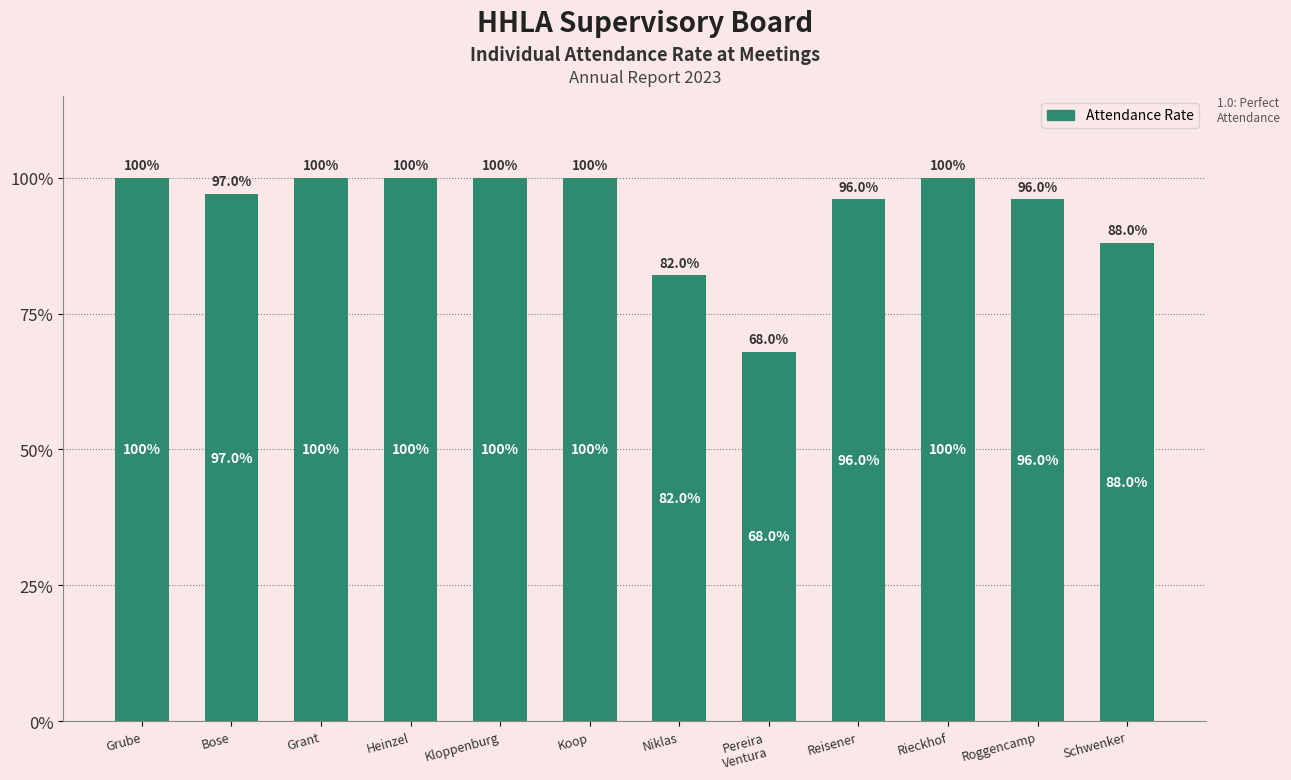

What is the sum of all values?

11.3